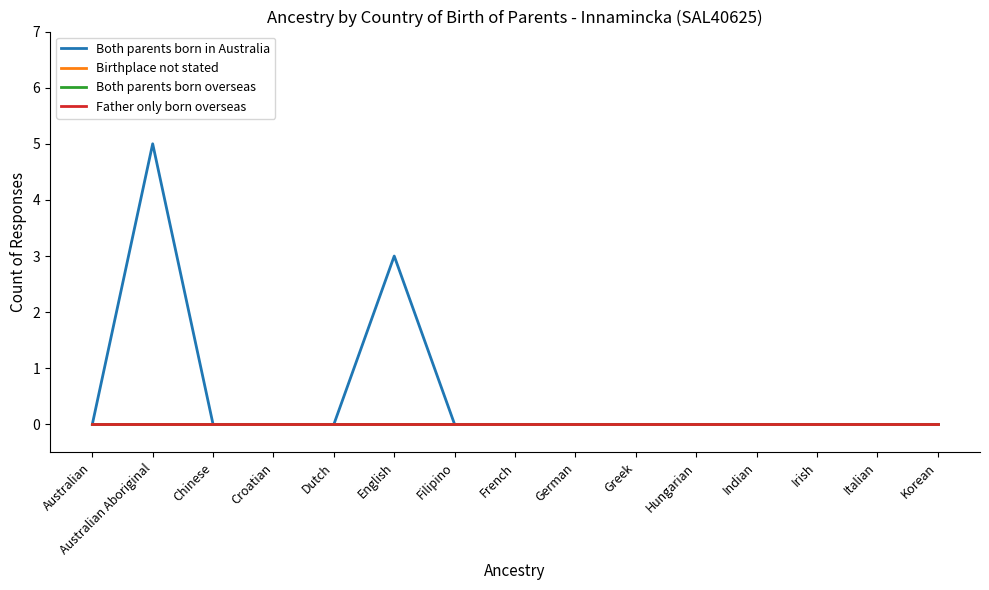

What is the greatest value displayed?

5